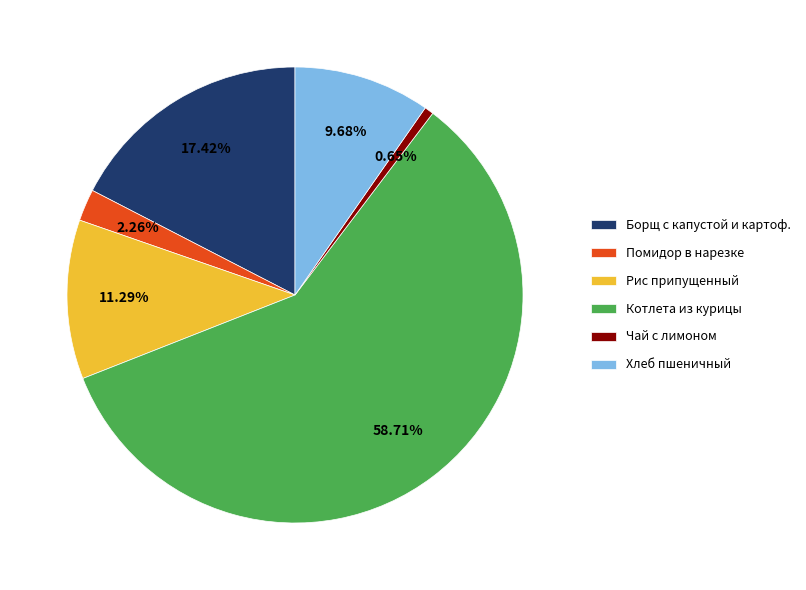

How many segments does this pie chart have?

6